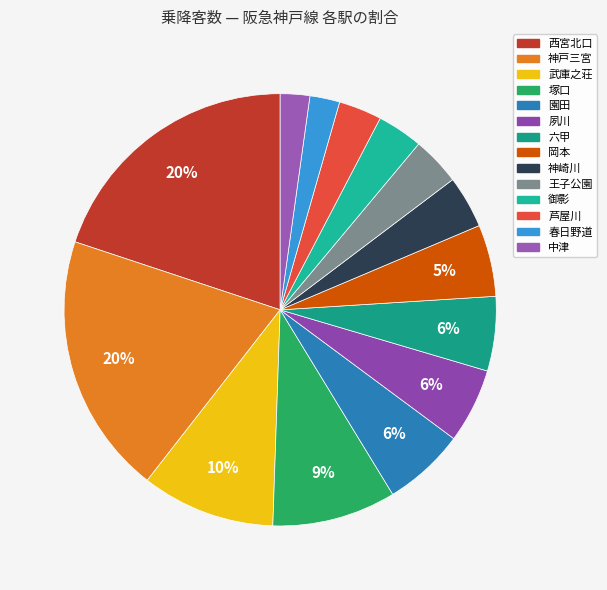

To the nearest percent, what percentage of the pie is 神崎川?

4%